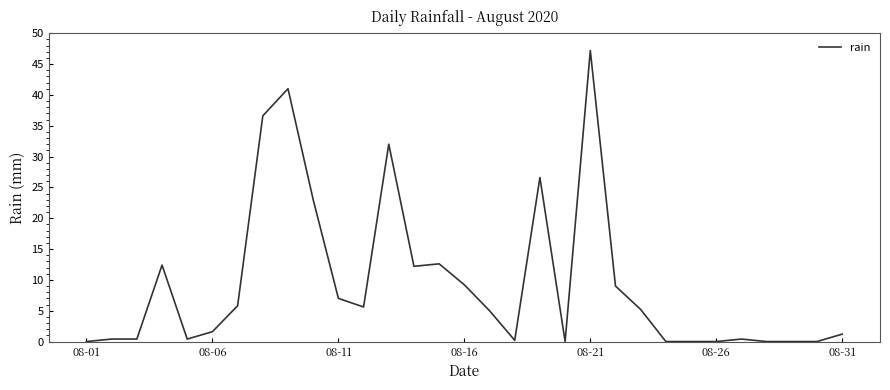

What is the greatest value displayed?

47.2